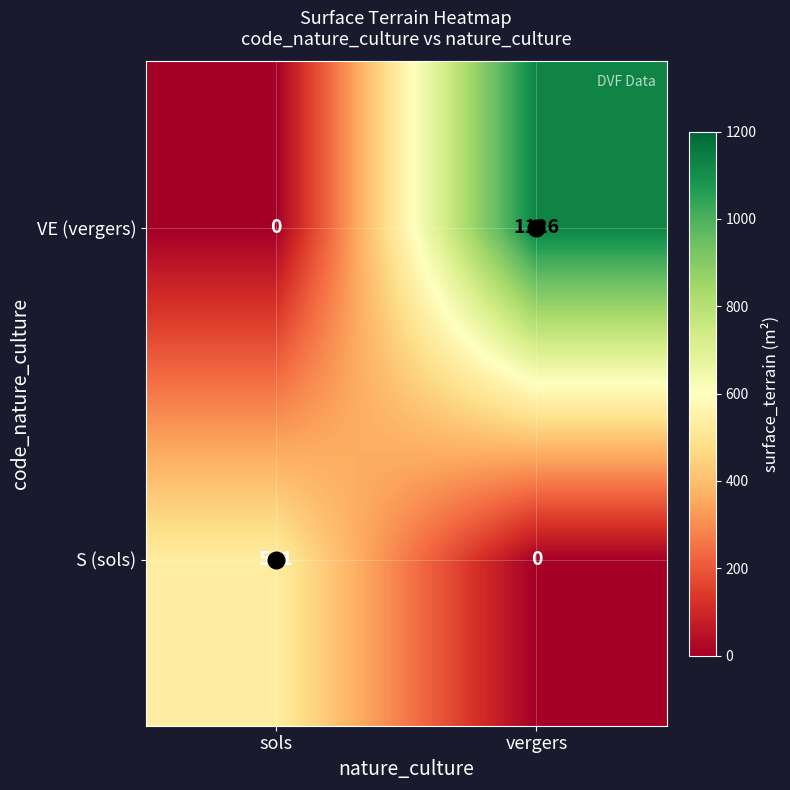

Which series has the largest total across all categories?

VE (vergers)